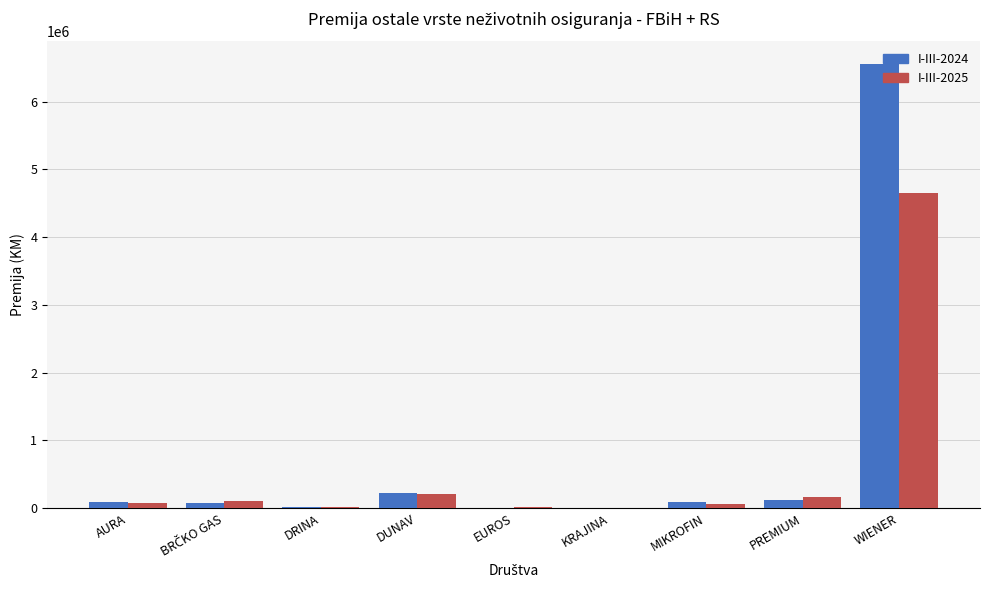

Is the value of I-III-2024 at EUROS greater than the value of I-III-2025 at PREMIUM?

No